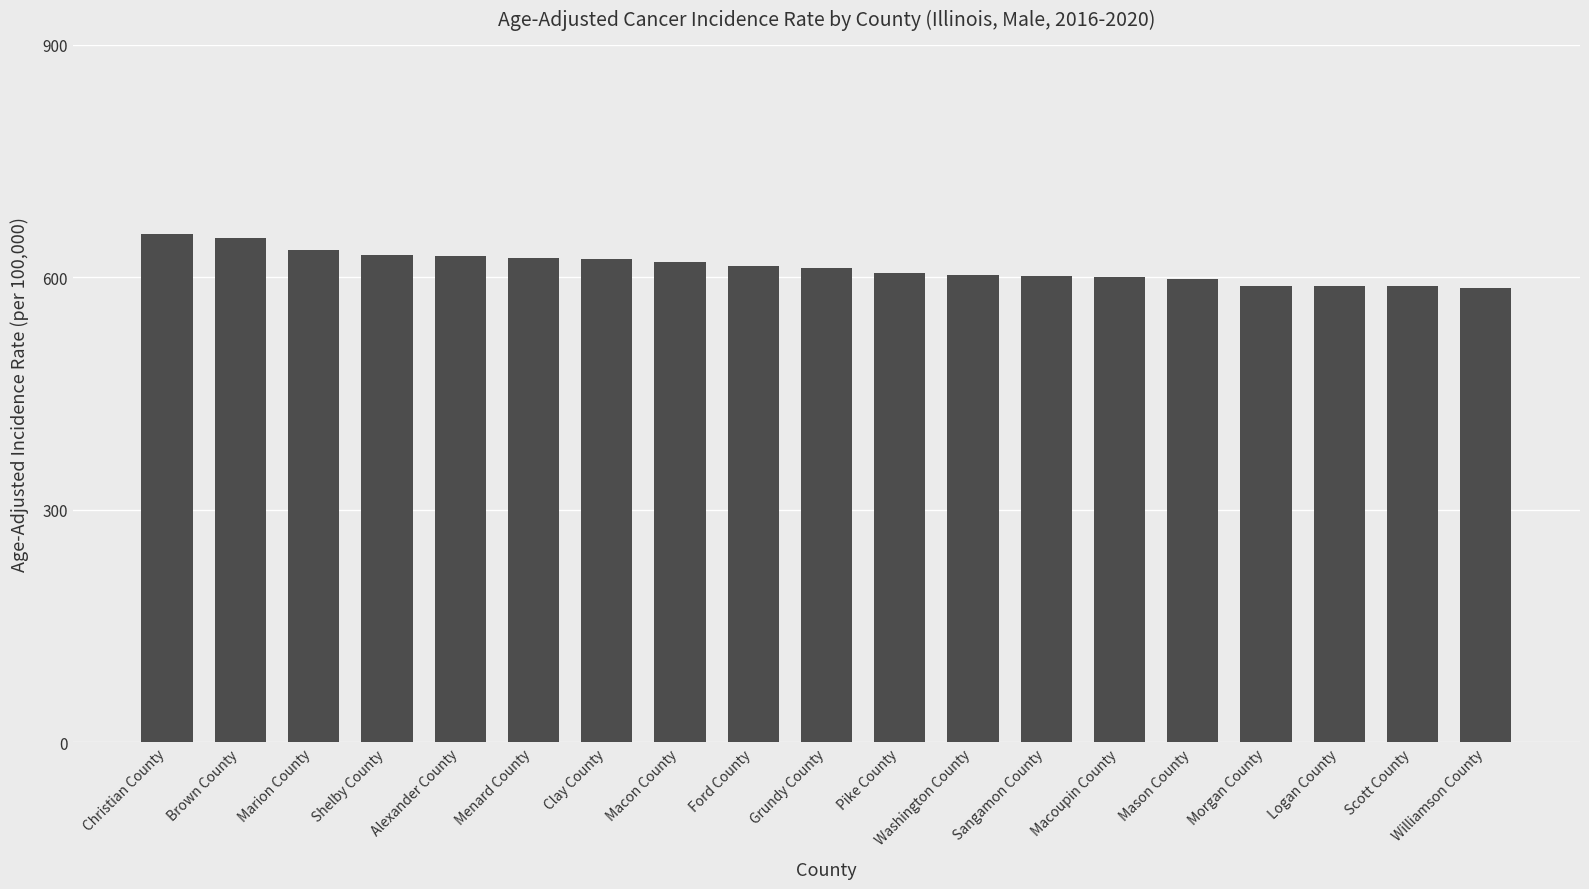

What is the difference between the values at Sangamon County and Grundy County?

10.4